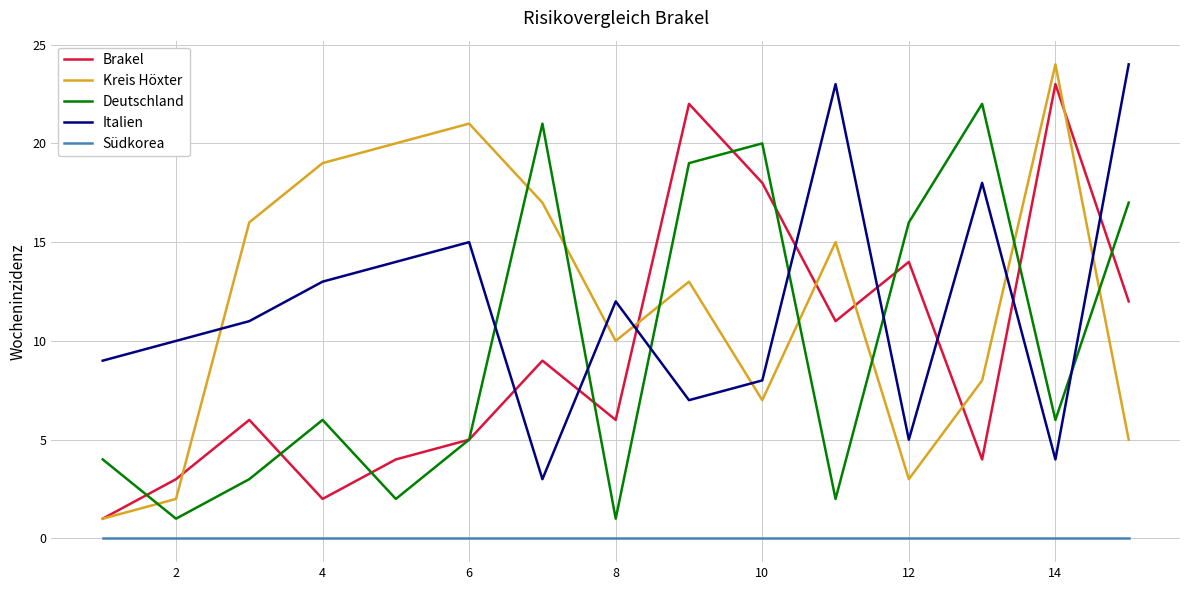

True or false: Italien and Südkorea cross at least once.

False